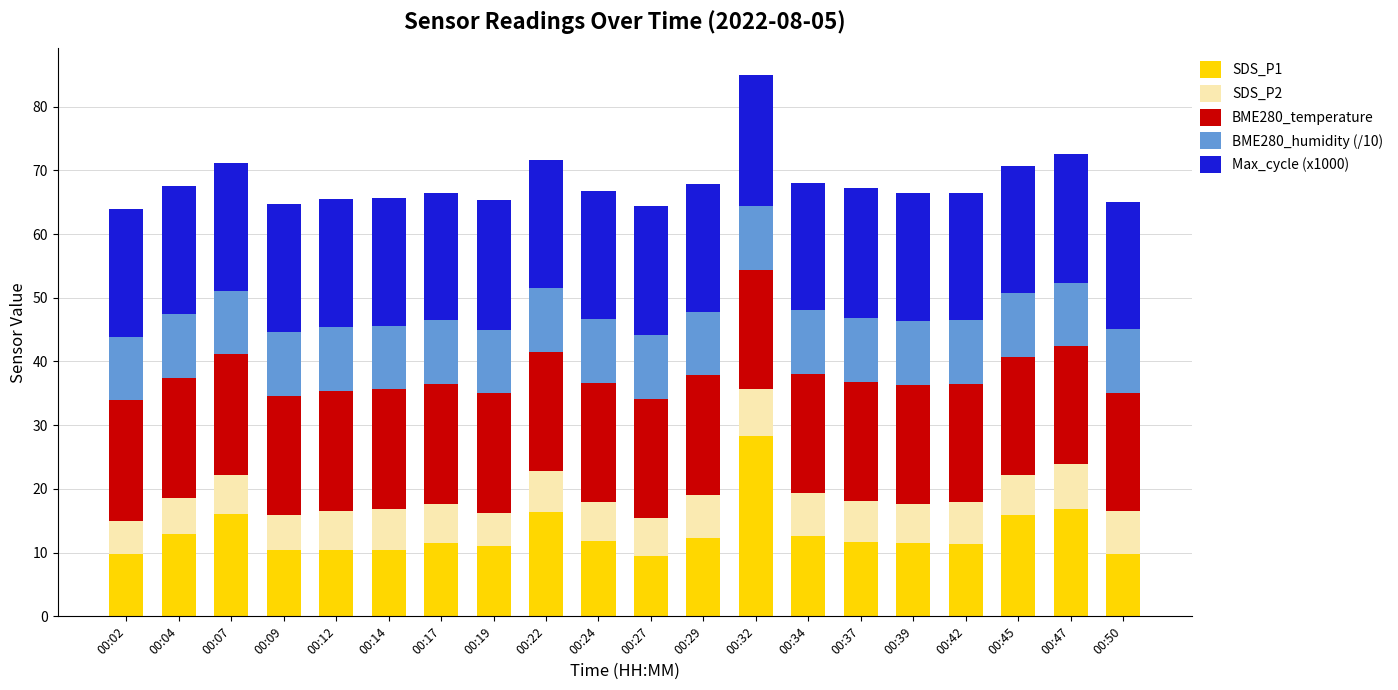

How many bars are there in total?

20